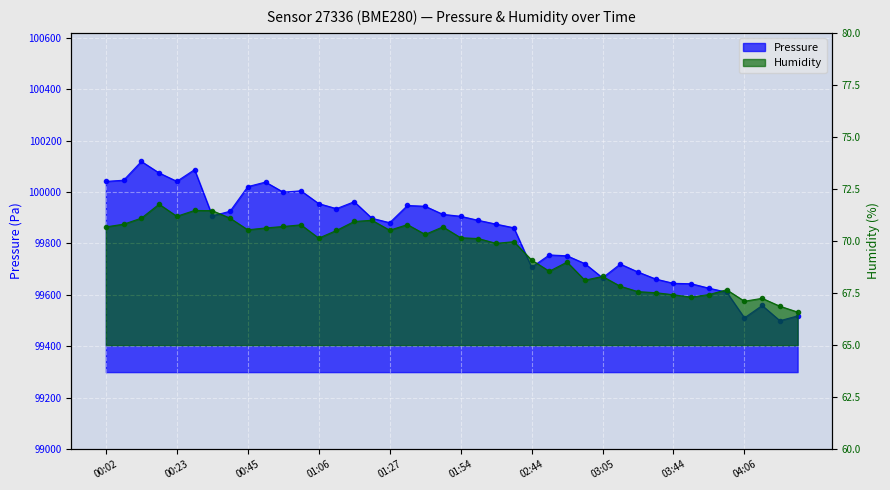

At how many categories does at least one series exceed 98228?

40